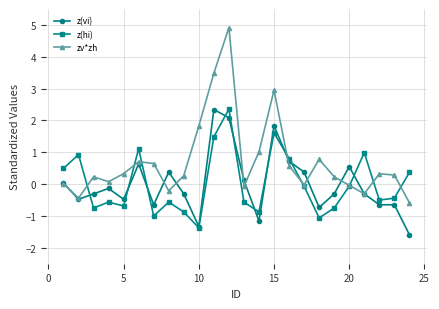

How many lines are shown in the chart?

3